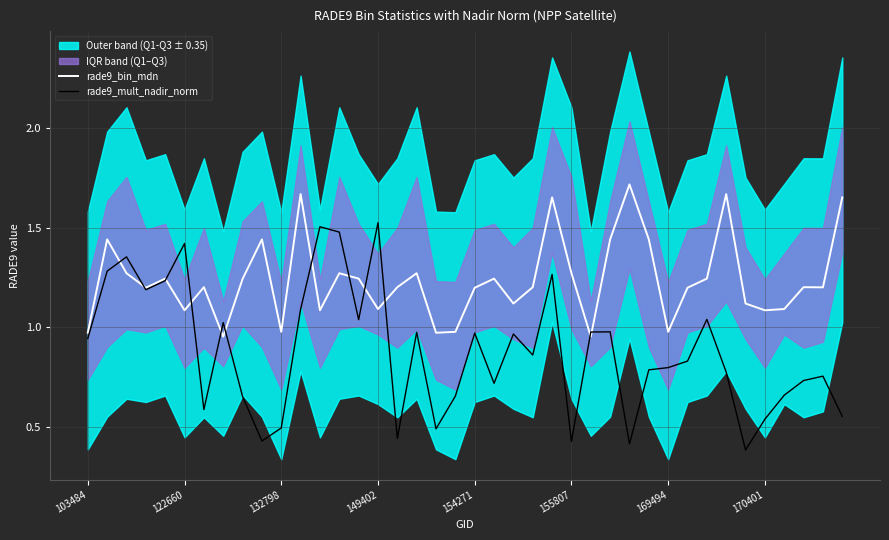

Rank the series by their maximum value, from lowest to highest.

rade9_mult_nadir_norm, rade9_bin_mdn